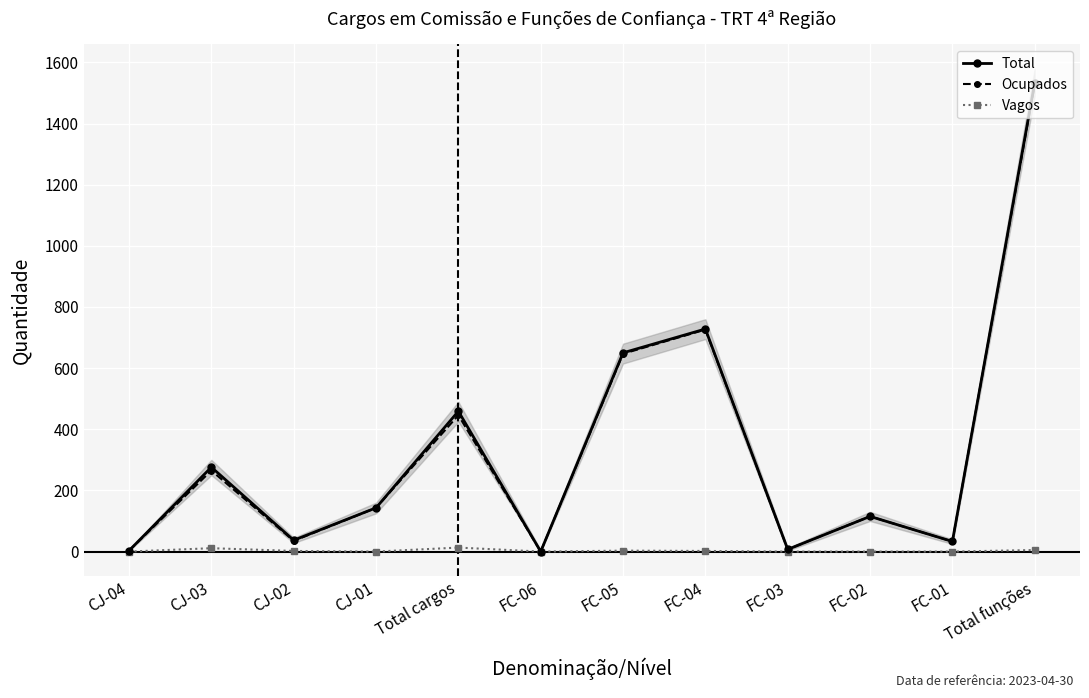

Is the value of Total at FC-03 greater than the value of Ocupados at FC-01?

No